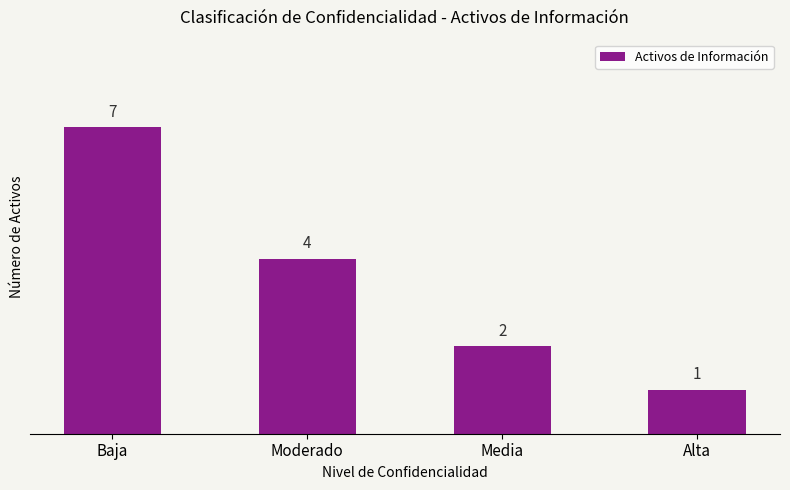

Which category has the lowest value across all series?

Alta